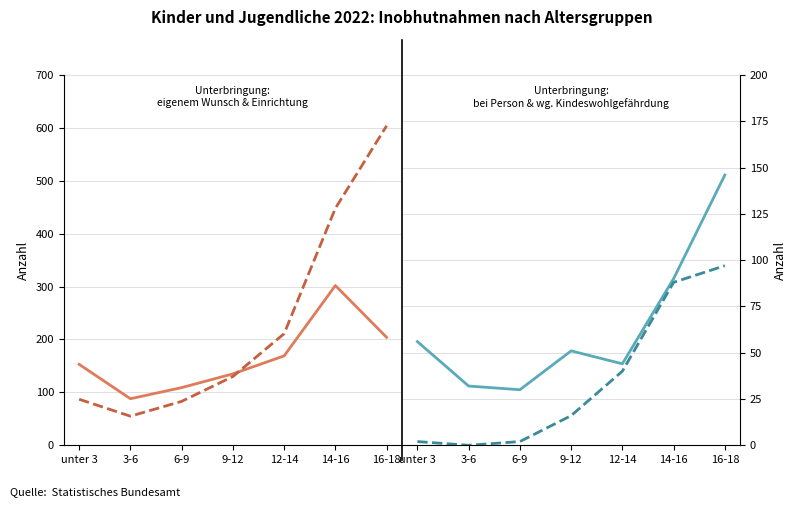

At which category is the sum across all series the highest?

16-18